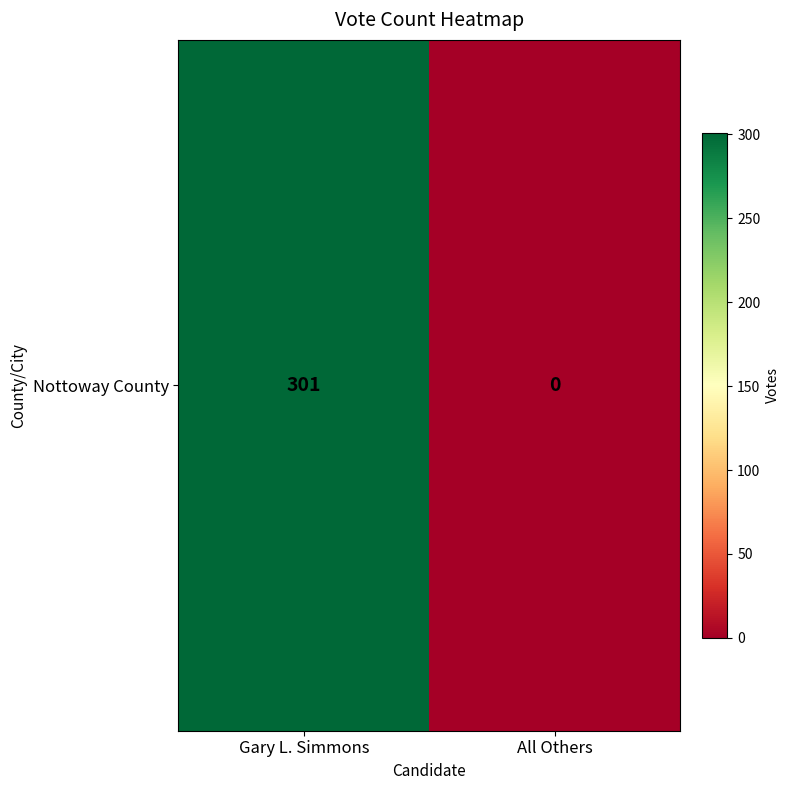

The chart shows a value of -158 at All Others. True or false?

False